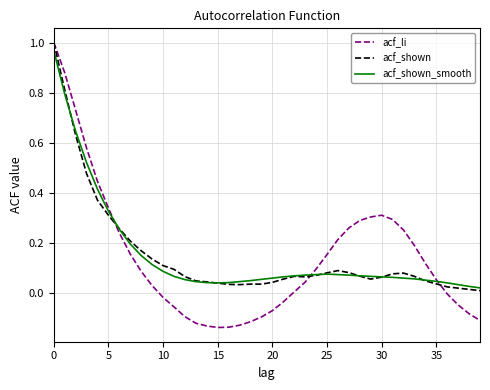

Which series has the widest spread of values?

acf_li